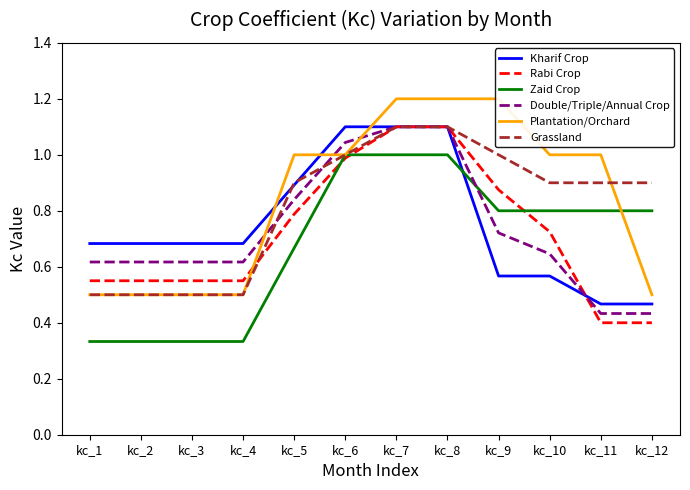

Reading left to right, transcribe all the data shown in this chart.

Kharif Crop: 0.7	0.7	0.7	0.7	0.9	1.1	1.1	1.1	0.6	0.6	0.5	0.5
Rabi Crop: 0.6	0.6	0.6	0.6	0.8	1.0	1.1	1.1	0.9	0.7	0.4	0.4
Zaid Crop: 0.3	0.3	0.3	0.3	0.7	1.0	1.0	1.0	0.8	0.8	0.8	0.8
Double/Triple/Annual Crop: 0.6	0.6	0.6	0.6	0.8	1.0	1.1	1.1	0.7	0.6	0.4	0.4
Plantation/Orchard: 0.5	0.5	0.5	0.5	1.0	1.0	1.2	1.2	1.2	1.0	1.0	0.5
Grassland: 0.5	0.5	0.5	0.5	0.9	1.0	1.1	1.1	1.0	0.9	0.9	0.9